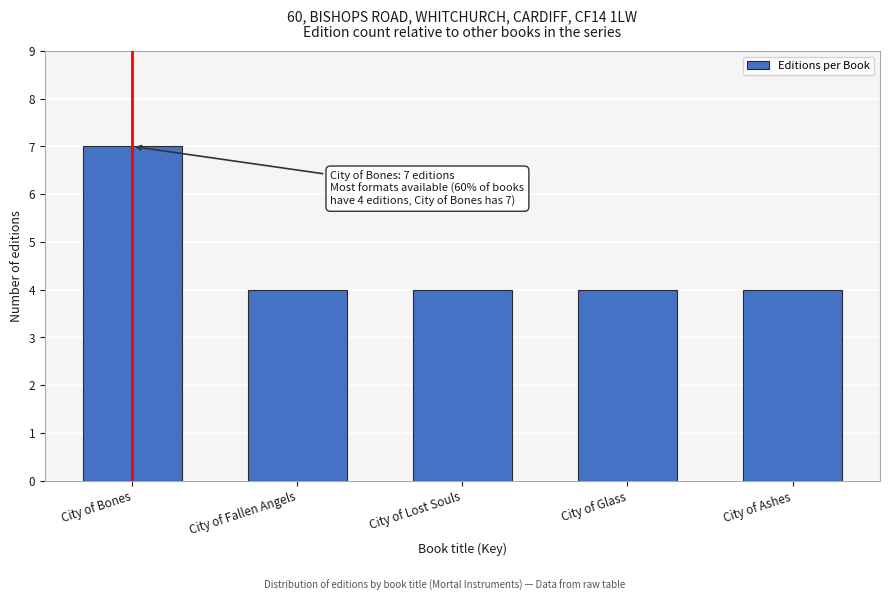

Reading left to right, what are all the values shown in this chart?

City of Bones=7	City of Fallen Angels=4	City of Lost Souls=4	City of Glass=4	City of Ashes=4